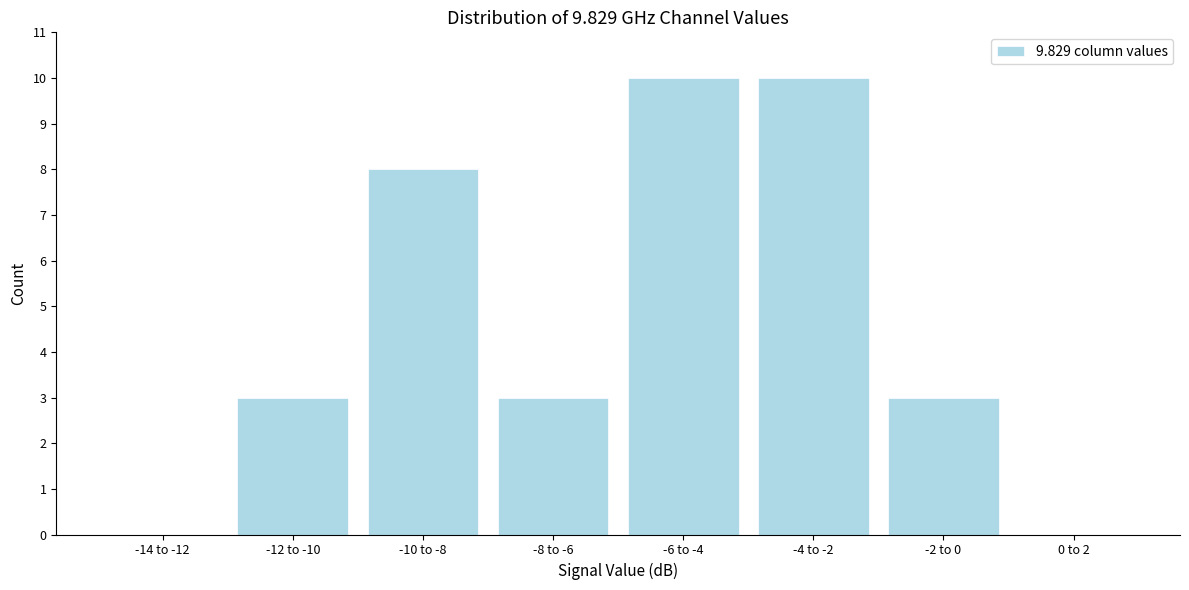

Reading left to right, extract all data points from this chart.

-14 to -12=0	-12 to -10=3	-10 to -8=8	-8 to -6=3	-6 to -4=10	-4 to -2=10	-2 to 0=3	0 to 2=0